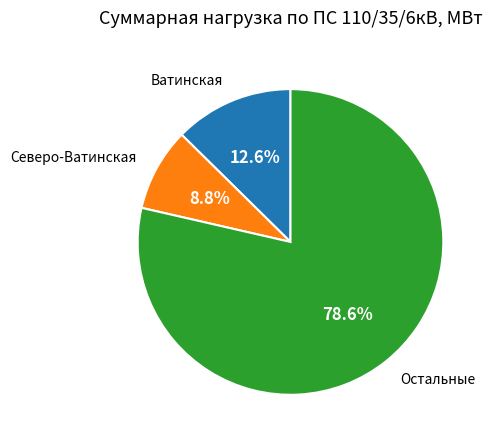

Is there any slice that represents more than half of the pie?

Yes